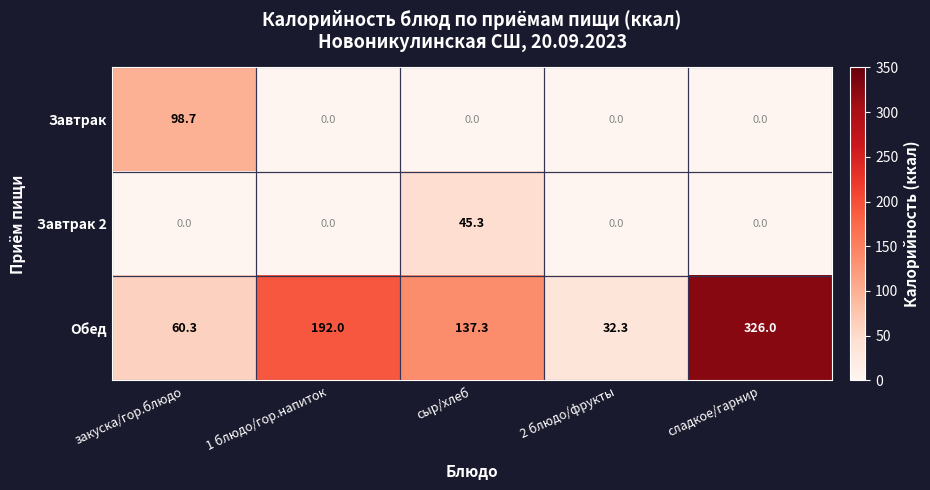

At how many categories does at least one series exceed 248?

1